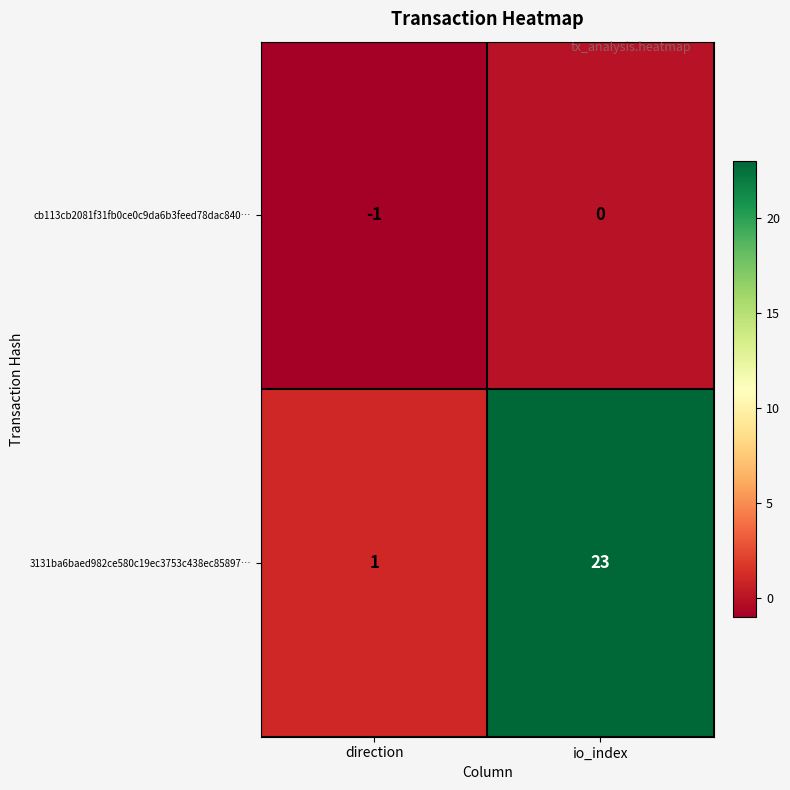

What is the difference between the 3131ba6baed982ce580c19ec3753c438ec85897… values at direction and io_index?

22